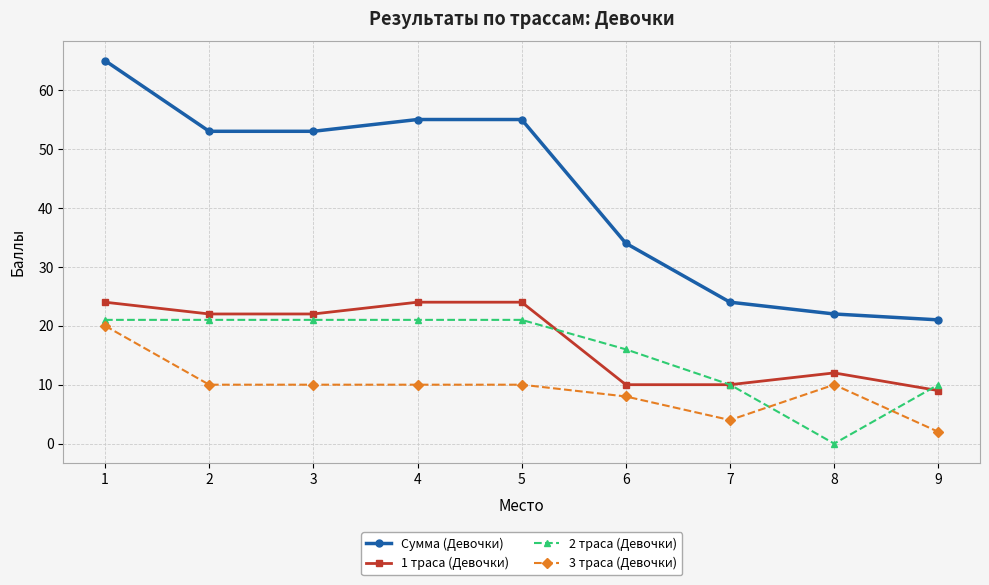

List the series in order of their peak value, highest first.

Сумма (Девочки), 1 траса (Девочки), 2 траса (Девочки), 3 траса (Девочки)